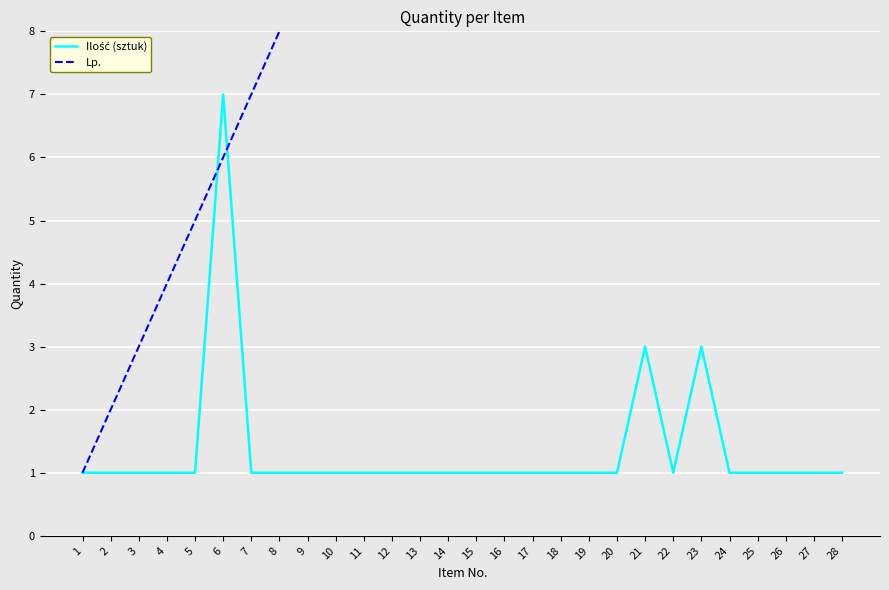

List the series in order of their peak value, highest first.

Lp., Ilość (sztuk)